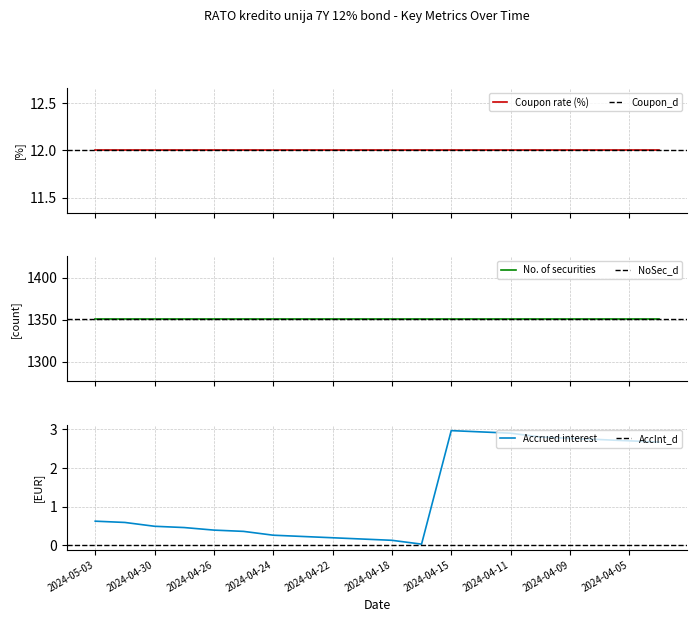

In Accrued interest, how many points are lower than both neighbors (excluding endpoints)?

1